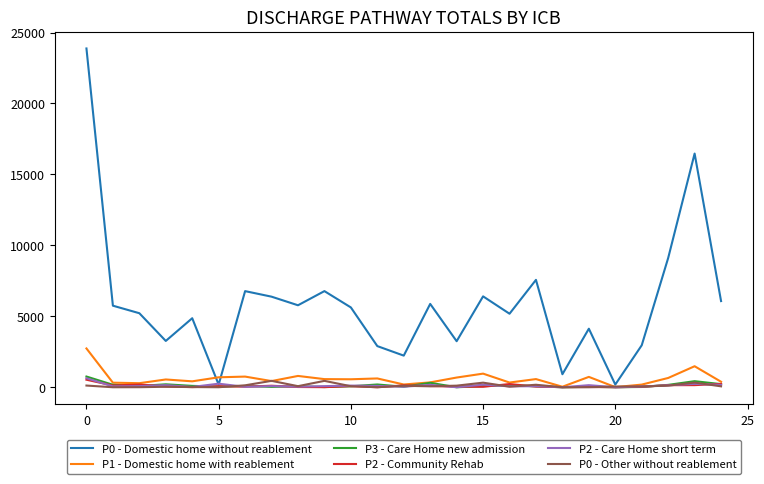

How many lines are shown in the chart?

6